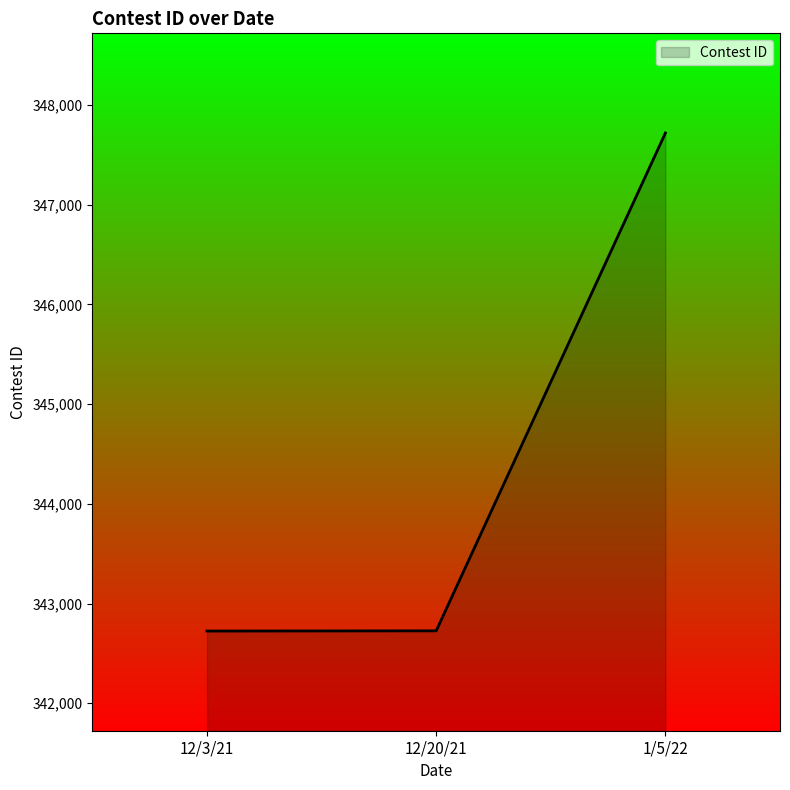

The chart shows a value of 213327 at 12/20/21. True or false?

False